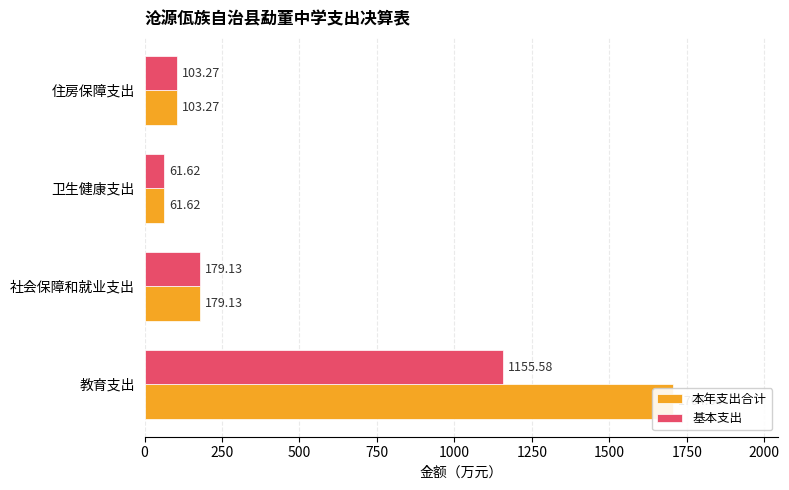

Reading left to right, transcribe all the data shown in this chart.

本年支出合计: 1704.6	179.1	61.6	103.3
基本支出: 1155.6	179.1	61.6	103.3